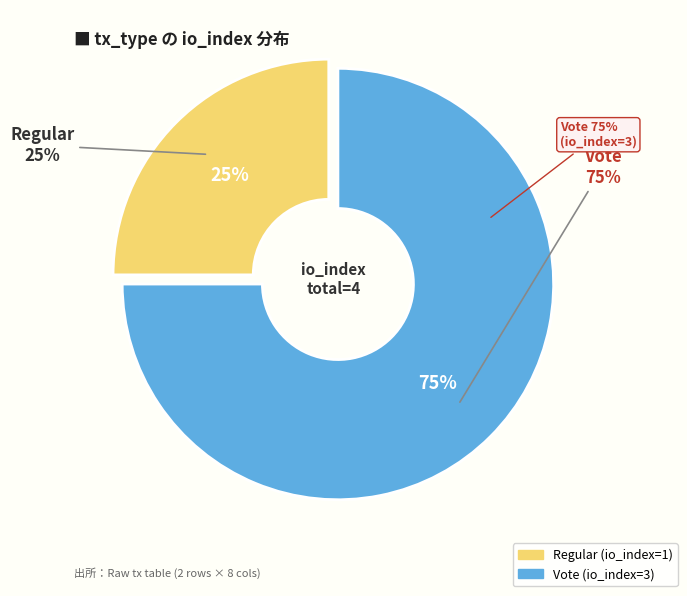

Count the number of slices in the pie.

2